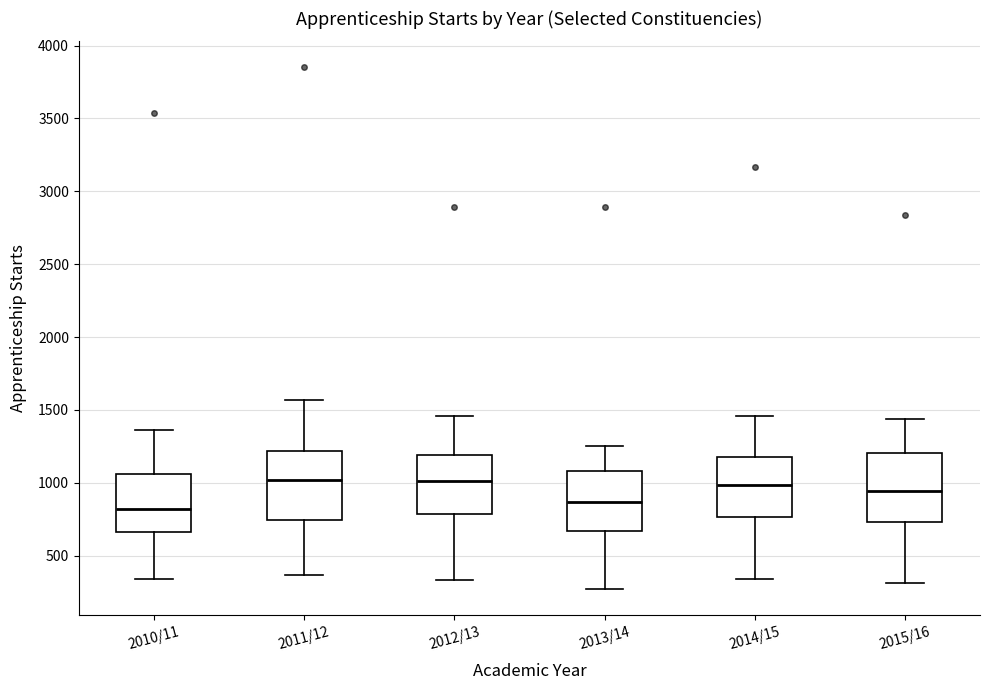

Where is the lower edge of the box for 2014/15 on the y-axis? The values are not printed on the chart, so give them approximately, as read against the axis.

750